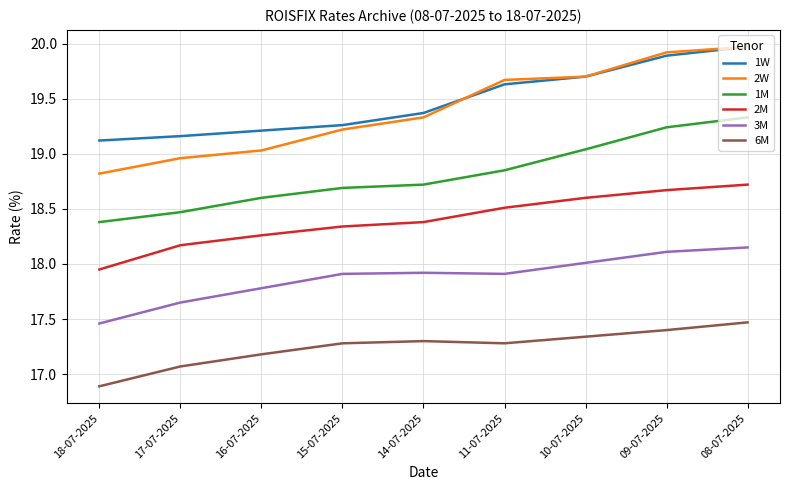

At how many categories does at least one series exceed 18?

9